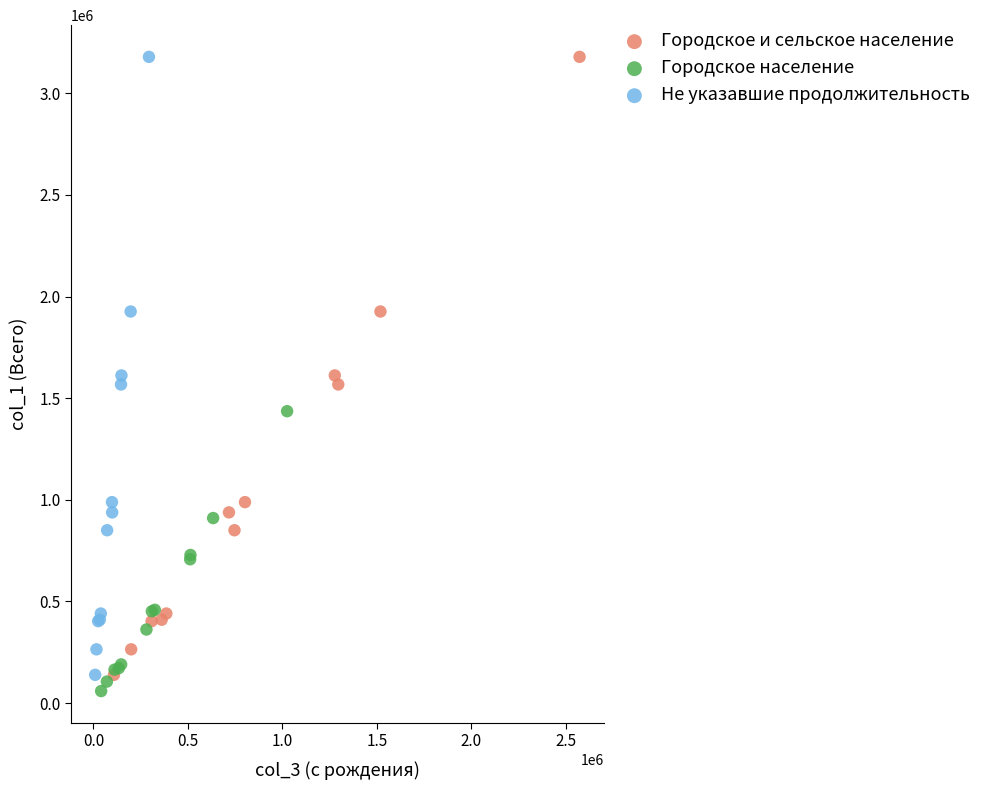

What are all the series names shown in the legend?

Городское и сельское население, Городское население, Не указавшие продолжительность